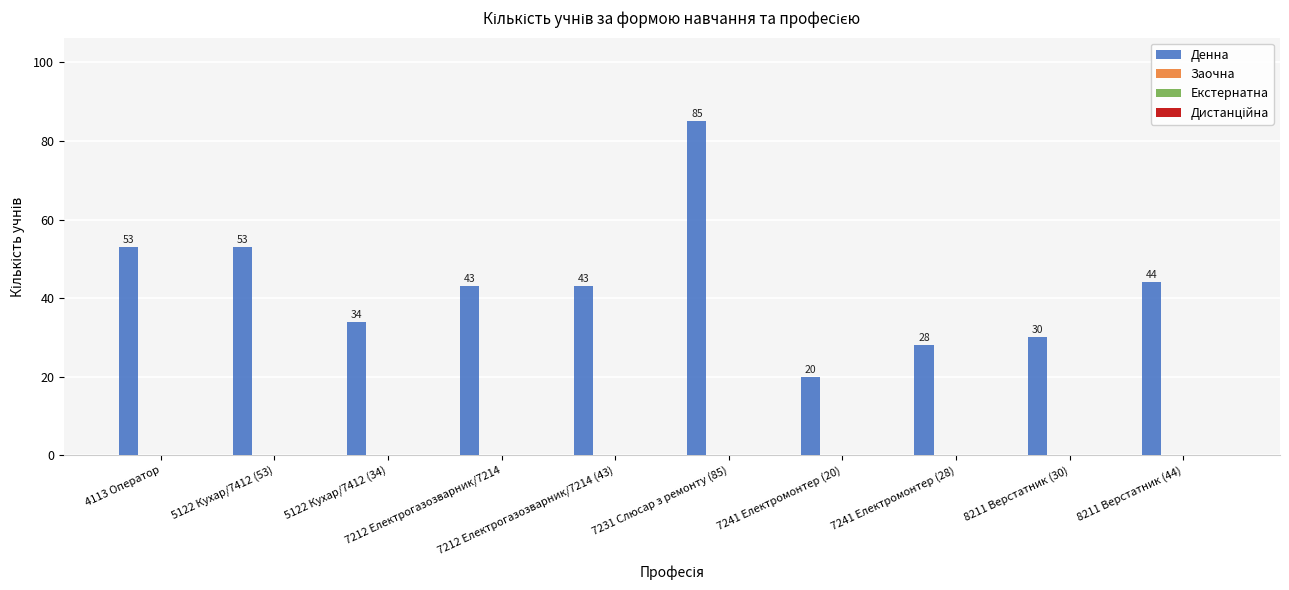

What is the average value?

43